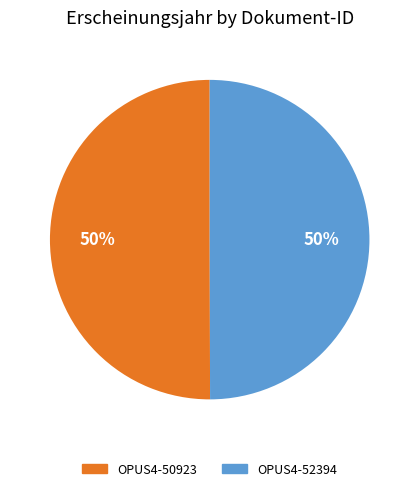

Do OPUS4-52394 and OPUS4-50923 together represent more than half of the pie?

Yes